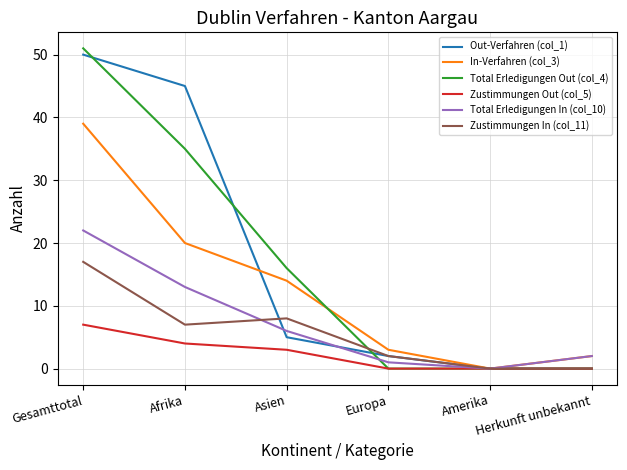

List the series in order of their peak value, highest first.

Total Erledigungen Out (col_4), Out-Verfahren (col_1), In-Verfahren (col_3), Total Erledigungen In (col_10), Zustimmungen In (col_11), Zustimmungen Out (col_5)